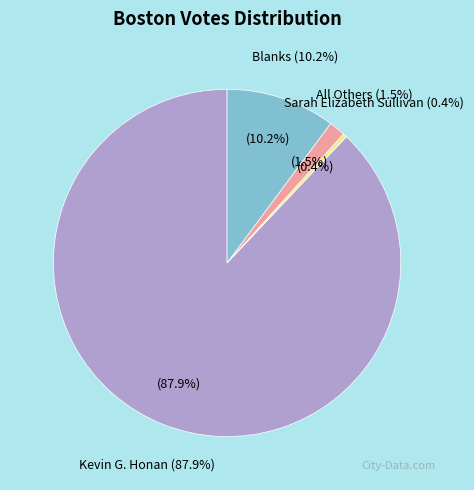

Which category has the biggest portion of the pie?

Kevin G. Honan